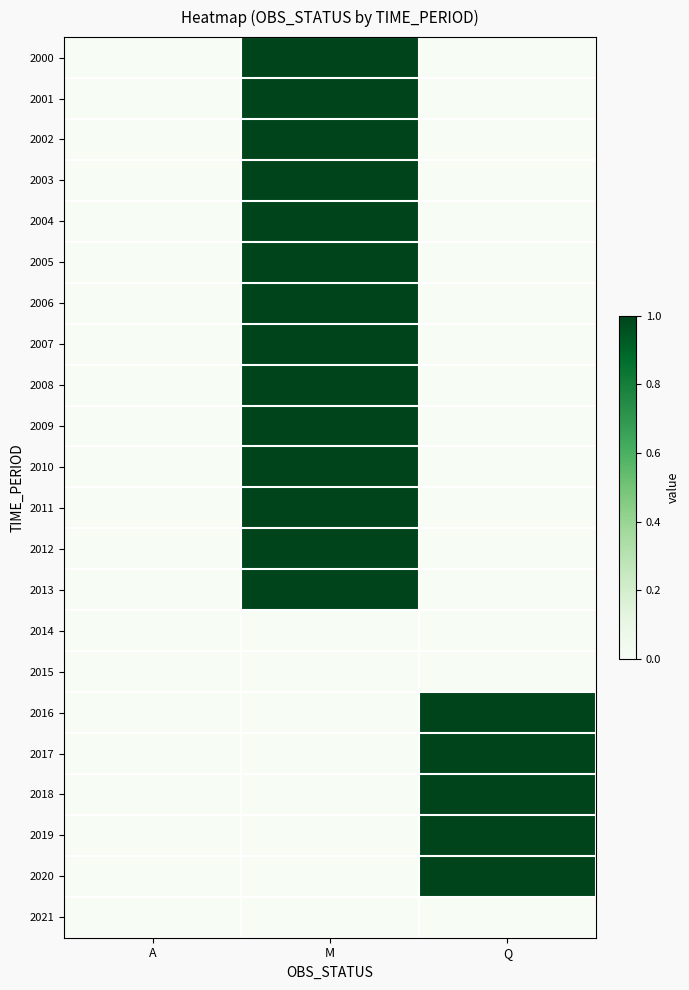

At which category does the chart reach its peak across all series?

M